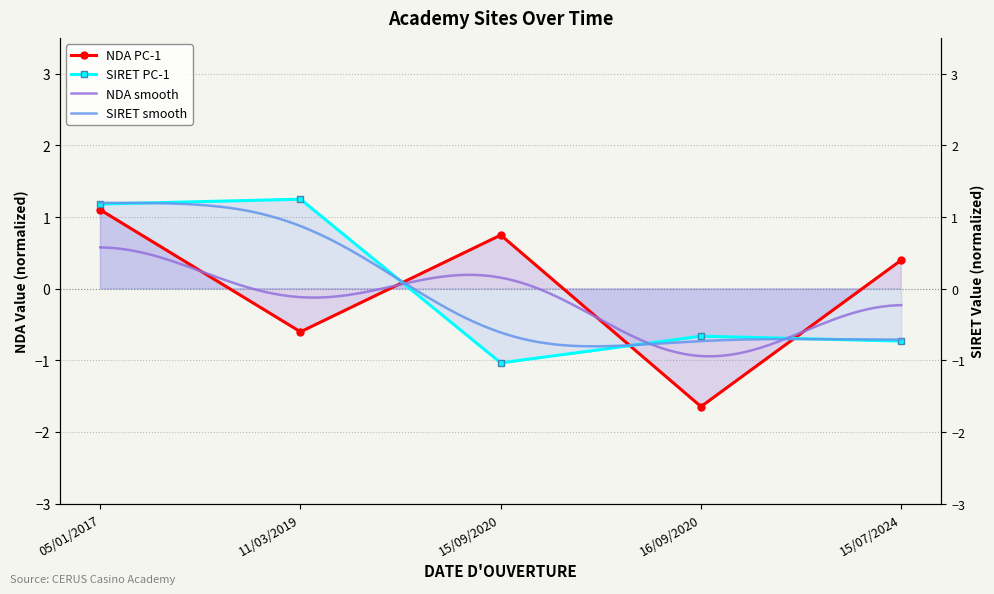

Which series has the widest spread of values?

NDA (scaled)